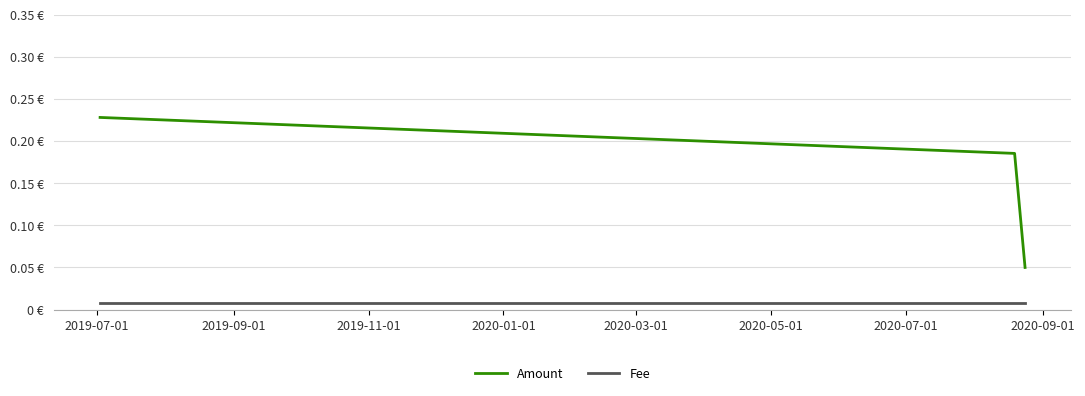

Which series has the widest spread of values?

Amount